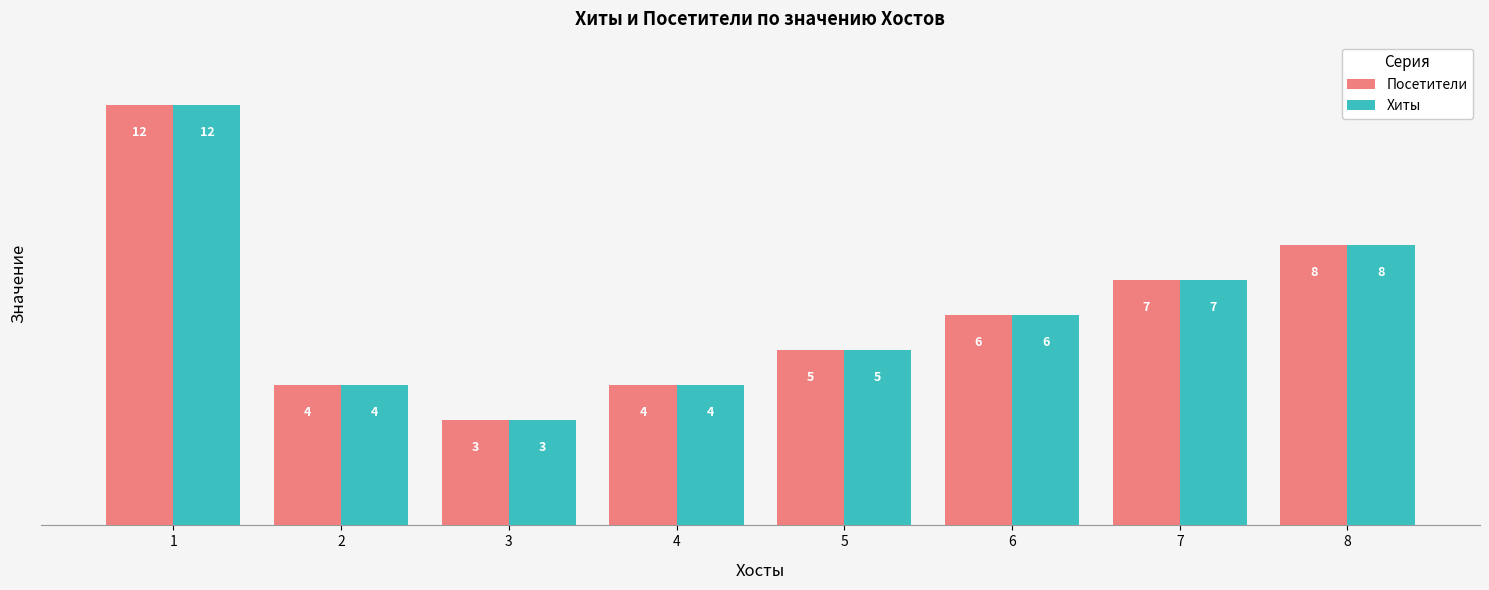

What is the difference between the maximum and minimum values in the Посетители series?

9